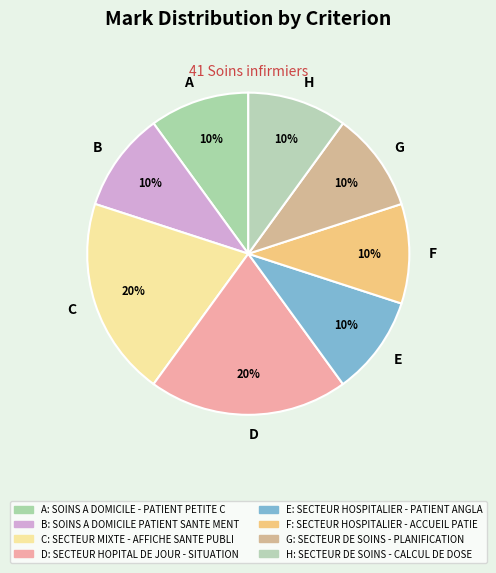

Is H the majority of the pie?

No